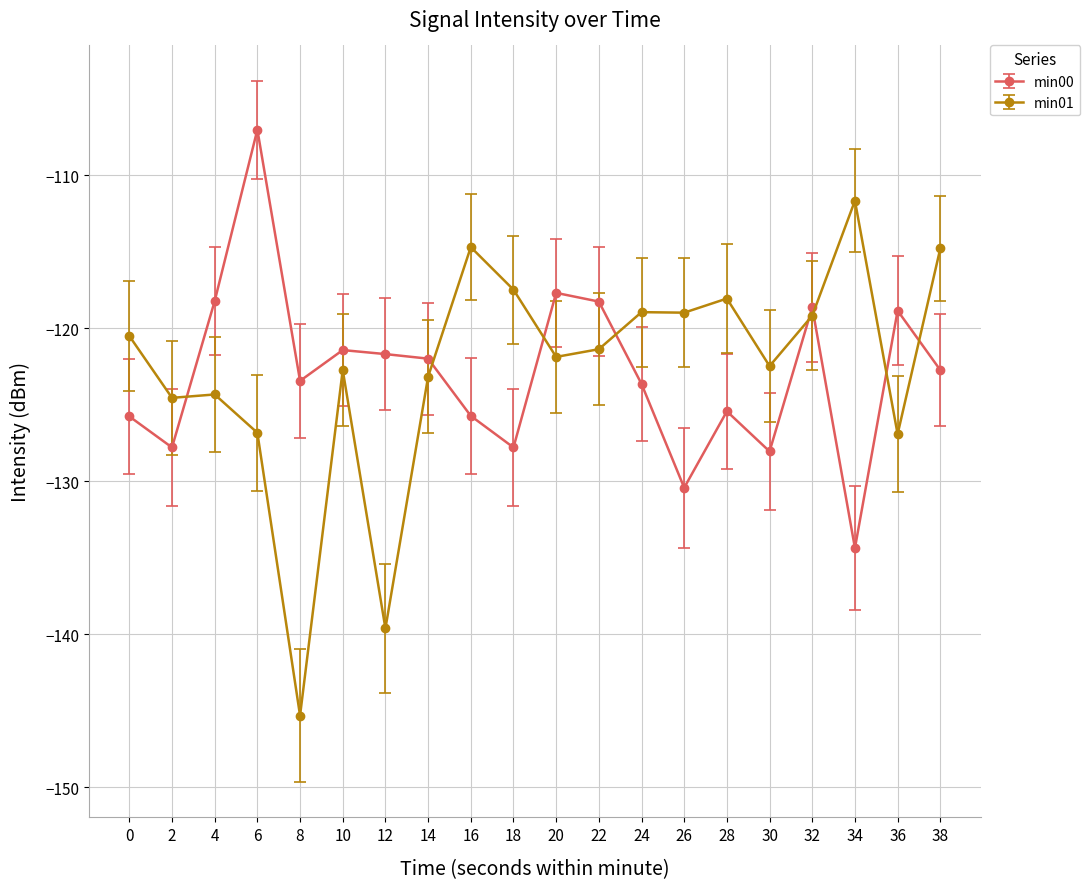

What is the total value across all series at 10?

-244.2